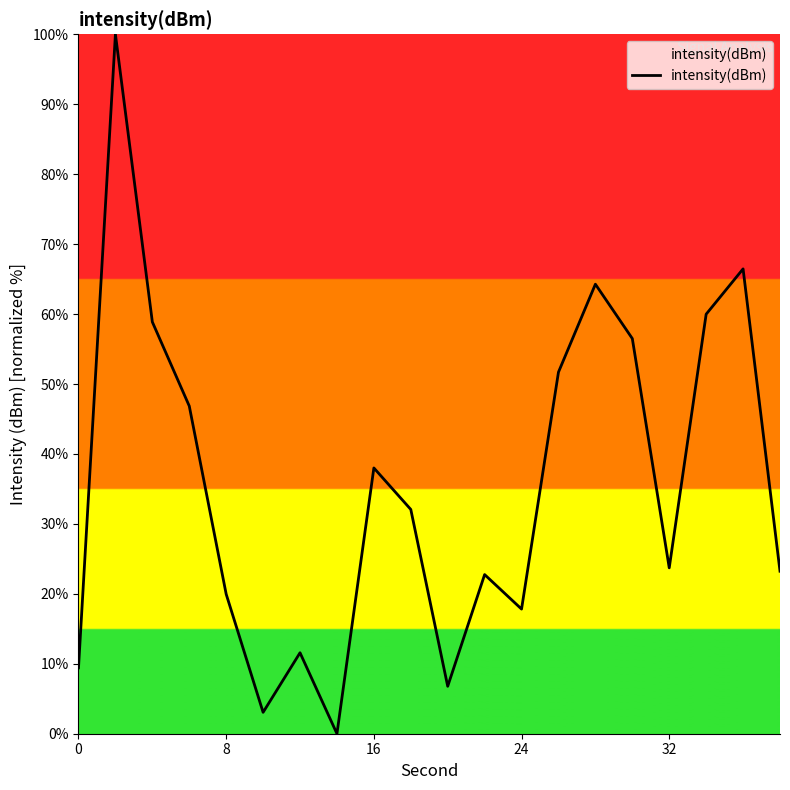

Does the chart display data point markers on the line(s)?

No